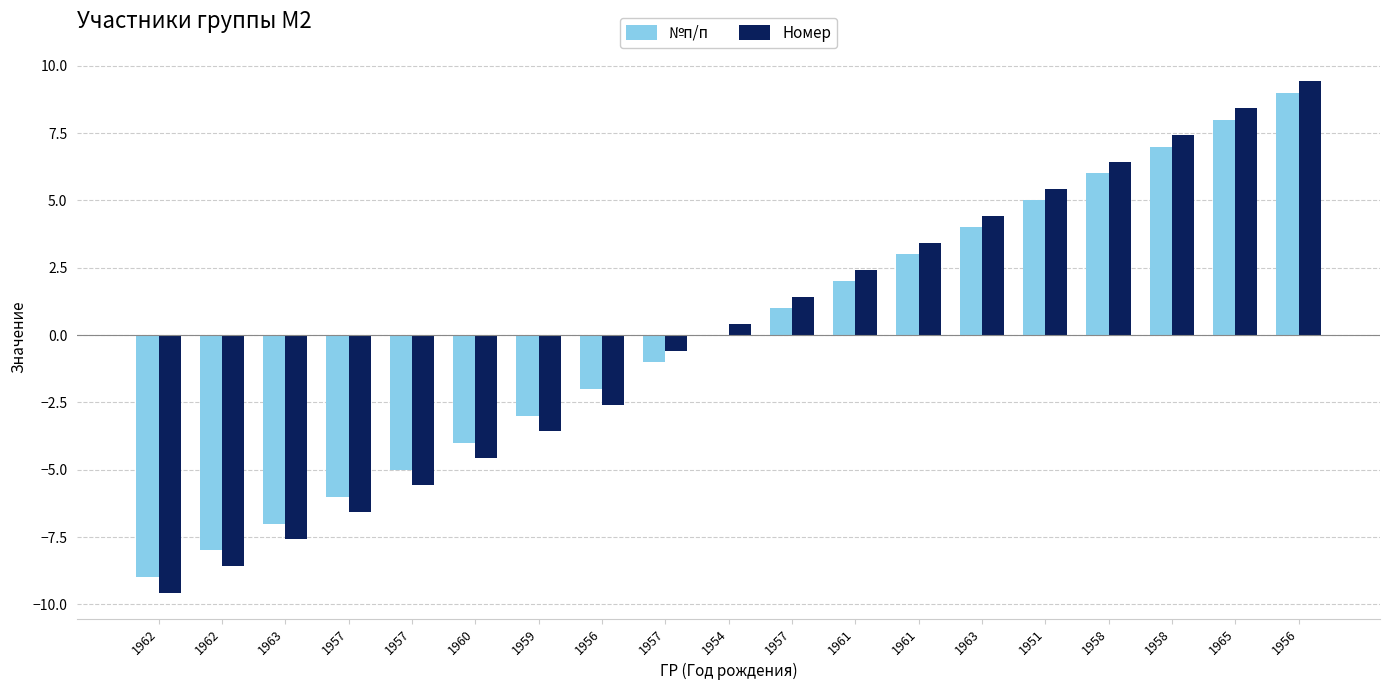

What is the value of the Номер bar at the 3rd from the left?

-7.6